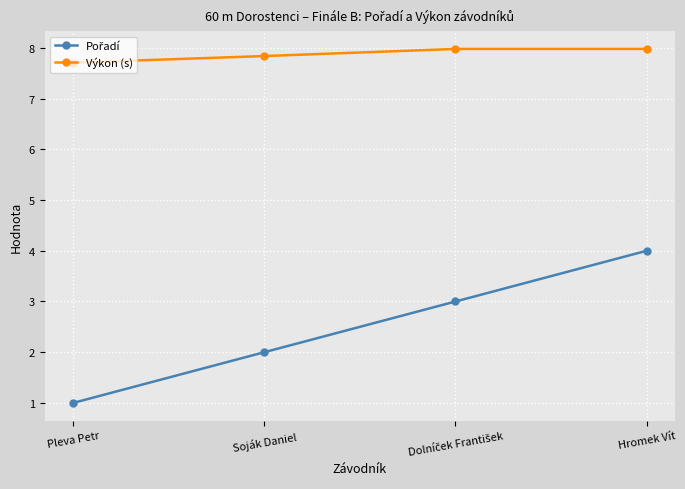

What is the spread (max minus min) of values at Pleva Petr?

6.7